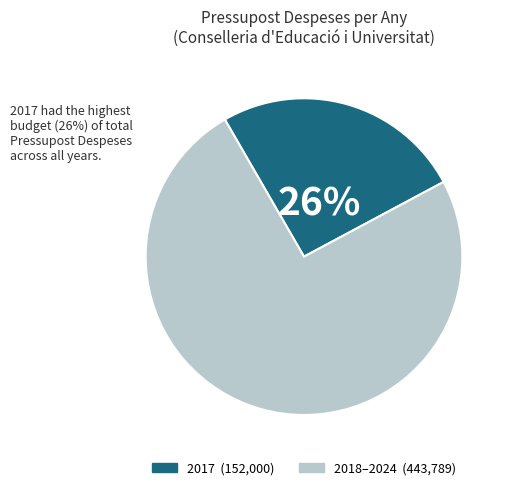

To the nearest percent, what is the average slice percentage?

50%